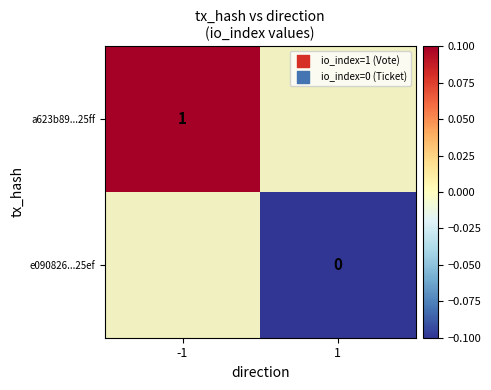

The value of a623b89...25ff at -1 is 0.2. True or false?

False